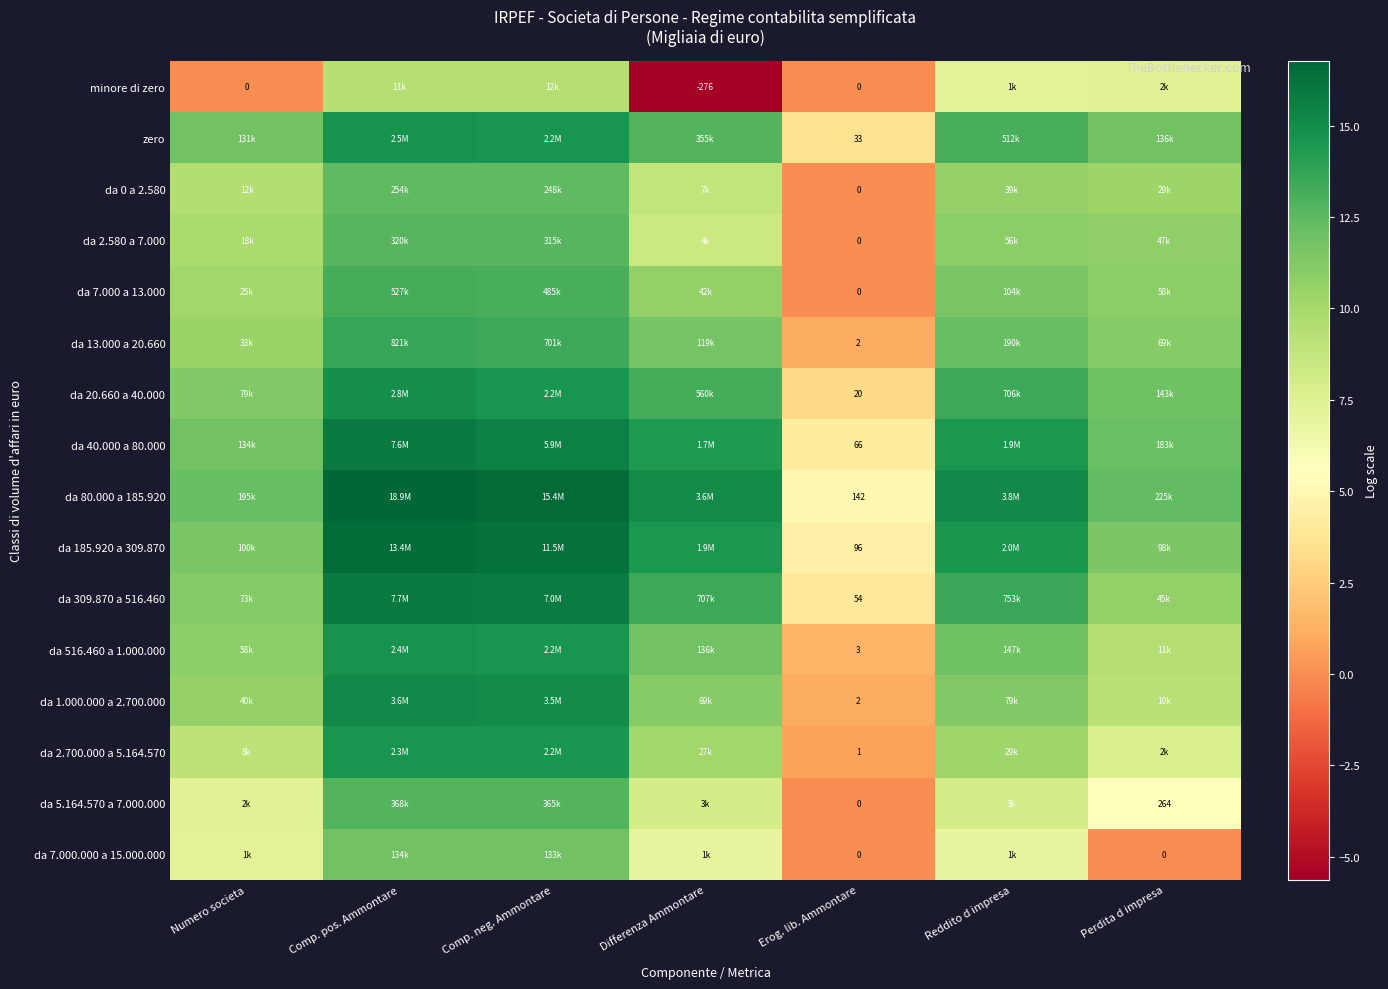

Rank the categories by da 40.000 a 80.000 value from highest to lowest.

Comp. pos. Ammontare, Comp. neg. Ammontare, Reddito d impresa, Differenza Ammontare, Perdita d impresa, Numero societa, Erog. lib. Ammontare